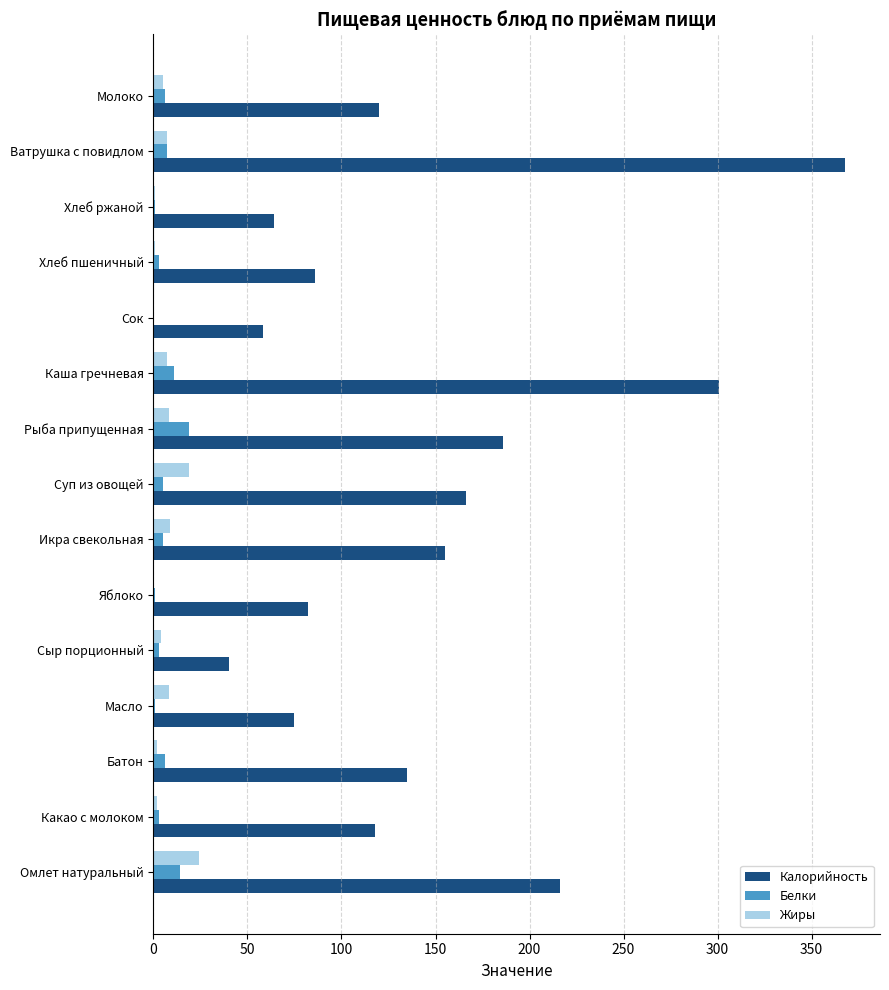

What is the maximum value for Жиры?

24